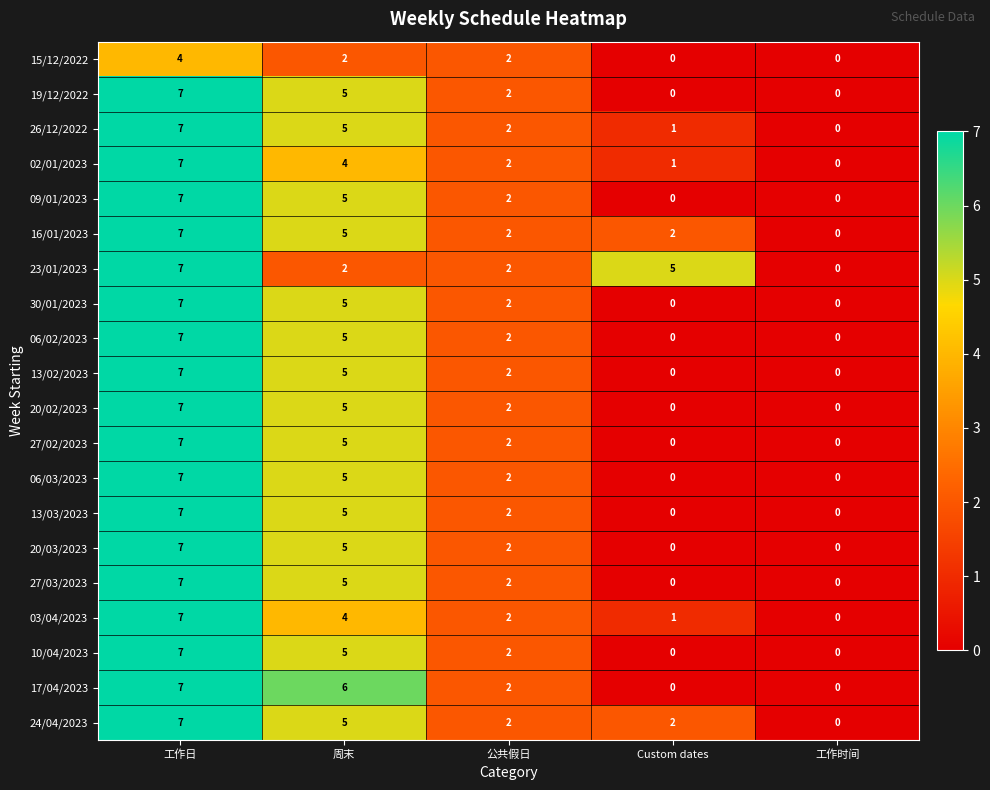

At which category does the chart reach its peak across all series?

工作日